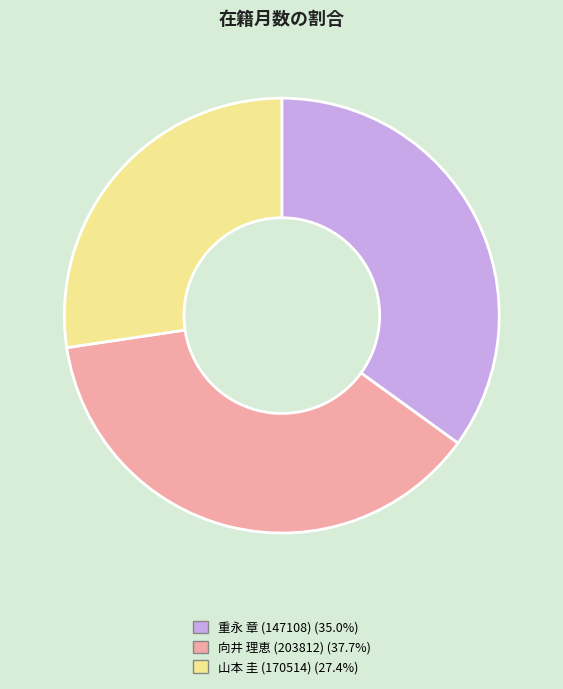

Which slice is the smallest?

山本 圭 (170514)